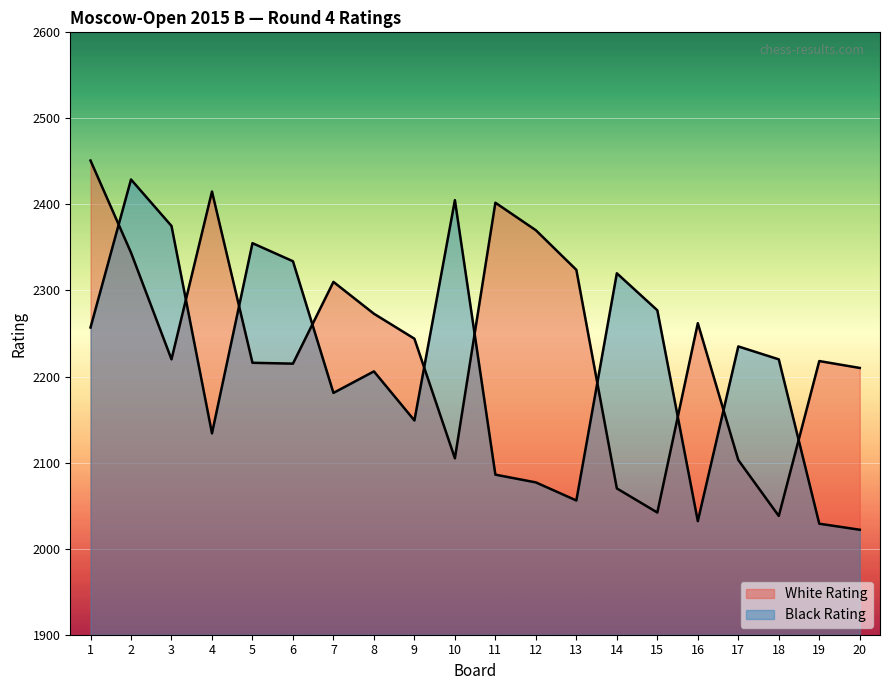

How many lines are shown in the chart?

2